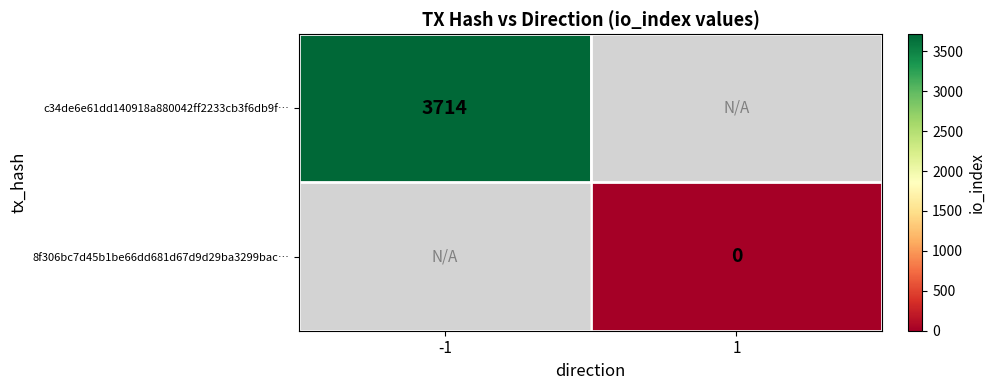

Is the value of c34de6e61dd140918a880042ff2233cb3f6db9f… at -1 greater than the value of 8f306bc7d45b1be66dd681d67d9d29ba3299bac… at 1?

Yes